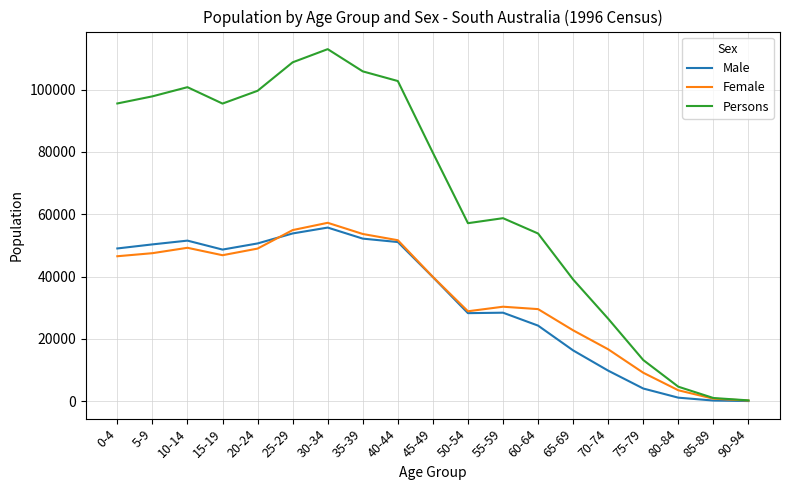

Which series has the largest range (max minus min)?

Persons